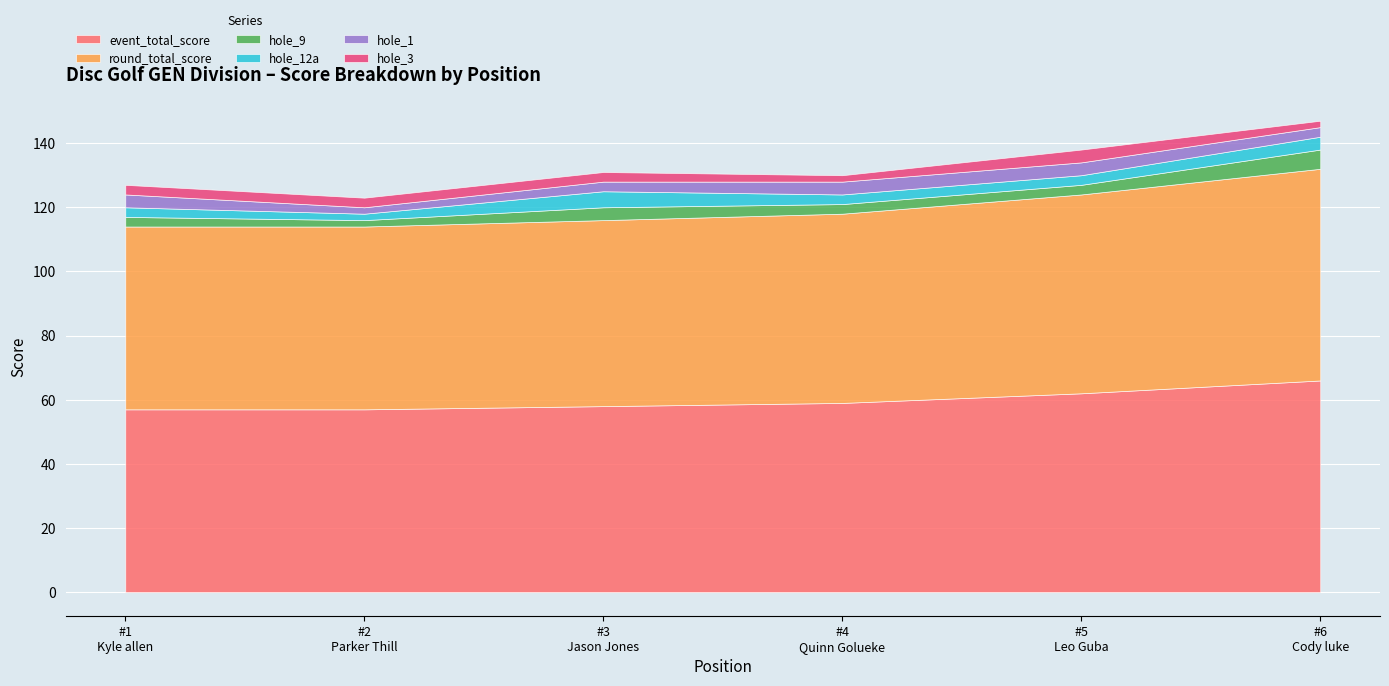

Count the number of categories in the chart.

6